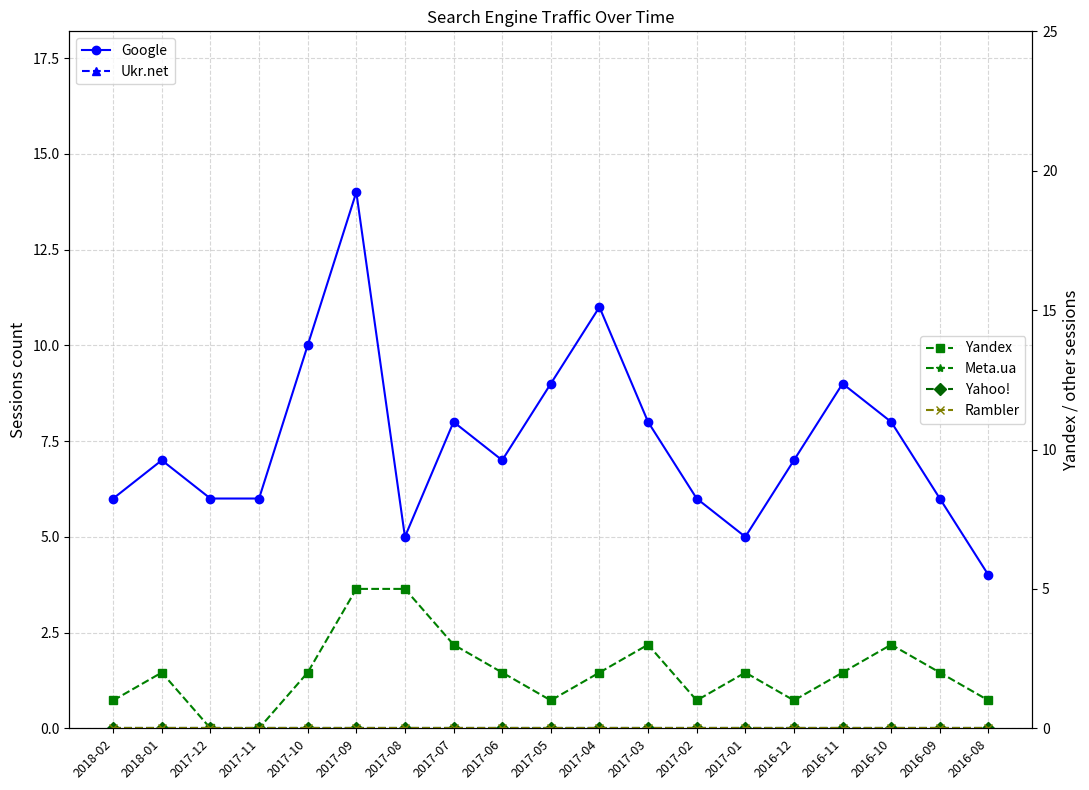

Reading left to right, what are all the values shown in this chart?

Google: 2018-02=6	2018-01=7	2017-12=6	2017-11=6	2017-10=10	2017-09=14	2017-08=5	2017-07=8	2017-06=7	2017-05=9	2017-04=11	2017-03=8	2017-02=6	2017-01=5	2016-12=7	2016-11=9	2016-10=8	2016-09=6	2016-08=4
Ukr.net: 2018-02=0	2018-01=0	2017-12=0	2017-11=0	2017-10=0	2017-09=0	2017-08=0	2017-07=0	2017-06=0	2017-05=0	2017-04=0	2017-03=0	2017-02=0	2017-01=0	2016-12=0	2016-11=0	2016-10=0	2016-09=0	2016-08=0
Yandex: 2018-02=1	2018-01=2	2017-12=0	2017-11=0	2017-10=2	2017-09=5	2017-08=5	2017-07=3	2017-06=2	2017-05=1	2017-04=2	2017-03=3	2017-02=1	2017-01=2	2016-12=1	2016-11=2	2016-10=3	2016-09=2	2016-08=1
Meta.ua: 2018-02=0	2018-01=0	2017-12=0	2017-11=0	2017-10=0	2017-09=0	2017-08=0	2017-07=0	2017-06=0	2017-05=0	2017-04=0	2017-03=0	2017-02=0	2017-01=0	2016-12=0	2016-11=0	2016-10=0	2016-09=0	2016-08=0
Yahoo!: 2018-02=0	2018-01=0	2017-12=0	2017-11=0	2017-10=0	2017-09=0	2017-08=0	2017-07=0	2017-06=0	2017-05=0	2017-04=0	2017-03=0	2017-02=0	2017-01=0	2016-12=0	2016-11=0	2016-10=0	2016-09=0	2016-08=0
Rambler: 2018-02=0	2018-01=0	2017-12=0	2017-11=0	2017-10=0	2017-09=0	2017-08=0	2017-07=0	2017-06=0	2017-05=0	2017-04=0	2017-03=0	2017-02=0	2017-01=0	2016-12=0	2016-11=0	2016-10=0	2016-09=0	2016-08=0